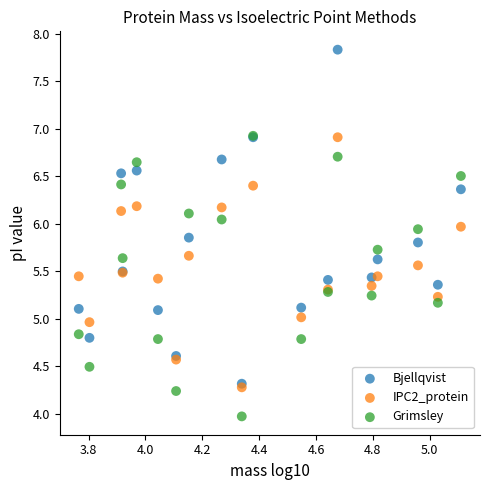

Which series contains the lowest Y value?

Grimsley